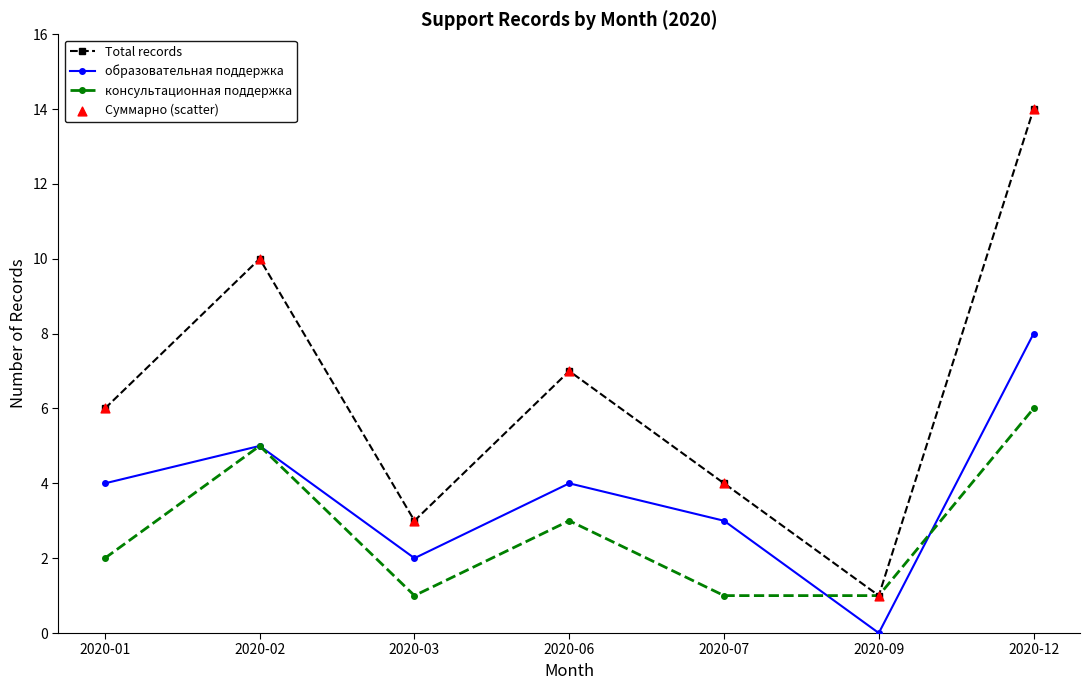

Between 2020-02 and 2020-03, which series saw the biggest shift?

Total records